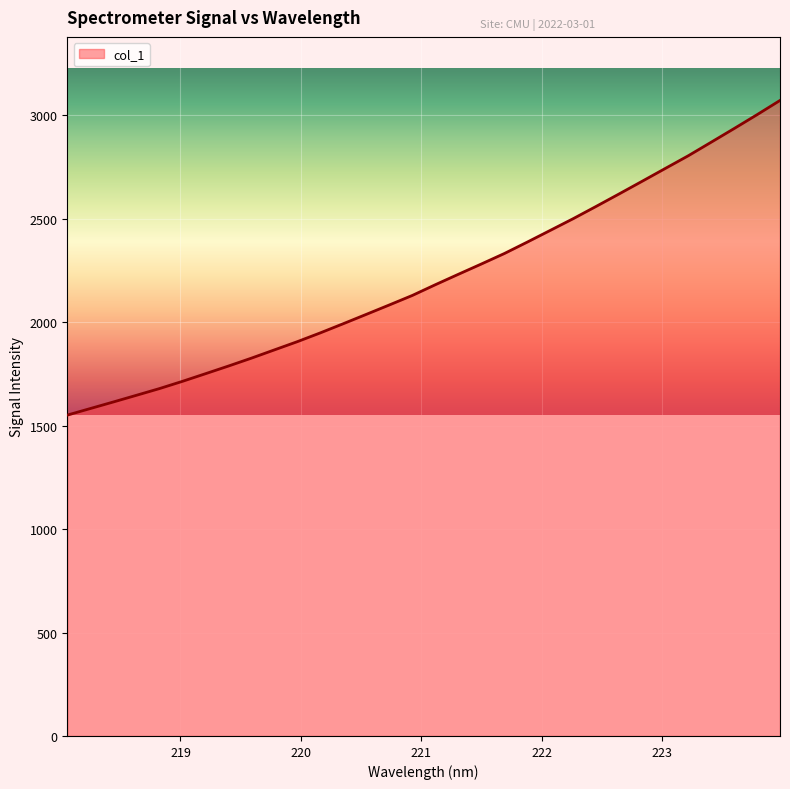

What is the minimum value shown in the chart?

1551.1